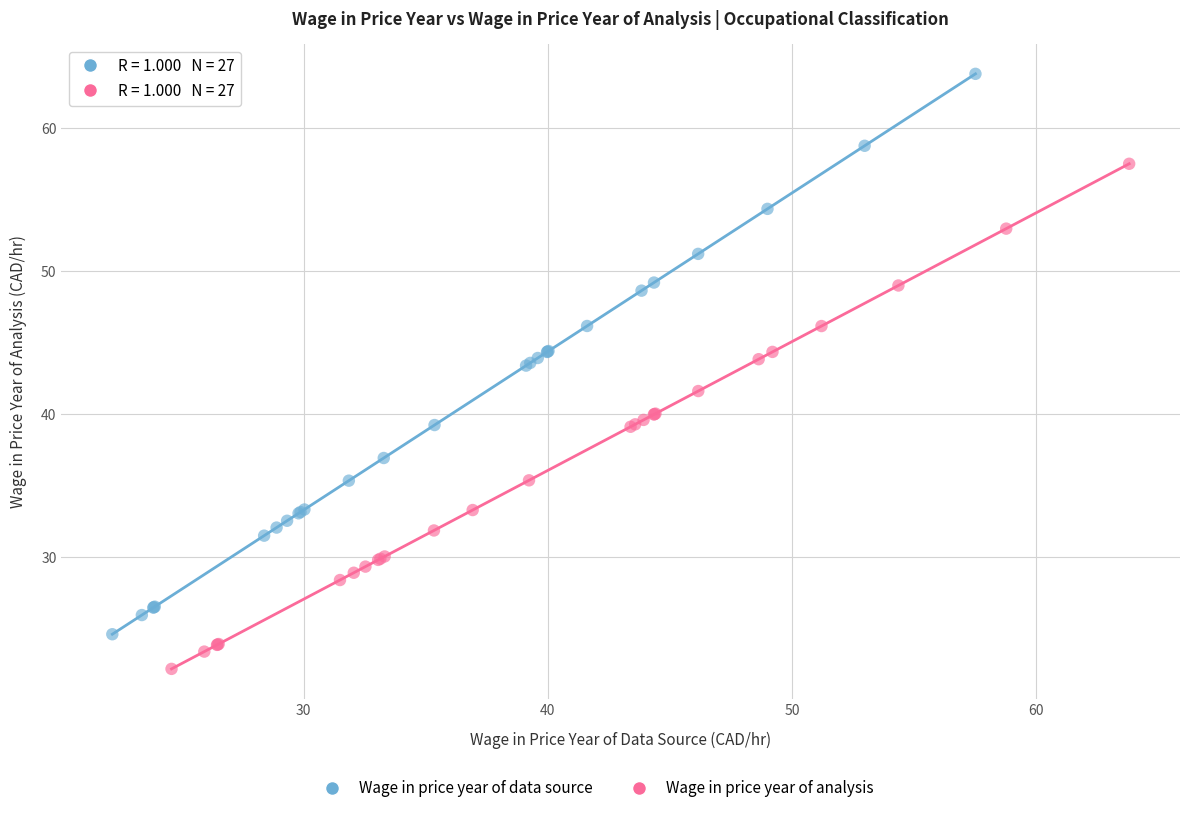

Which series reaches the maximum Y coordinate?

Wage in price year of data source